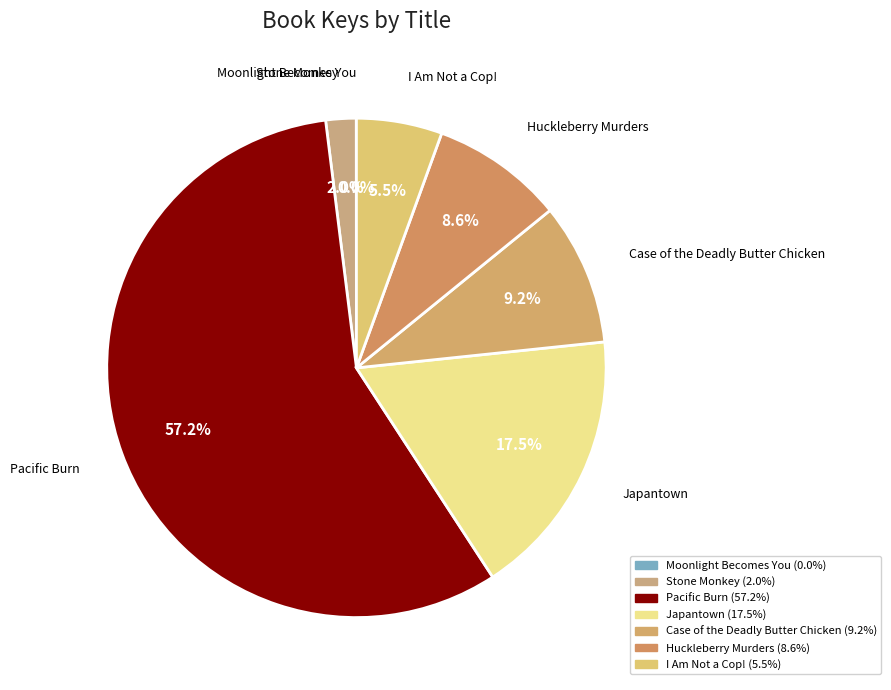

What percentage is the Case of the Deadly Butter Chicken slice, to the nearest percent?

9%